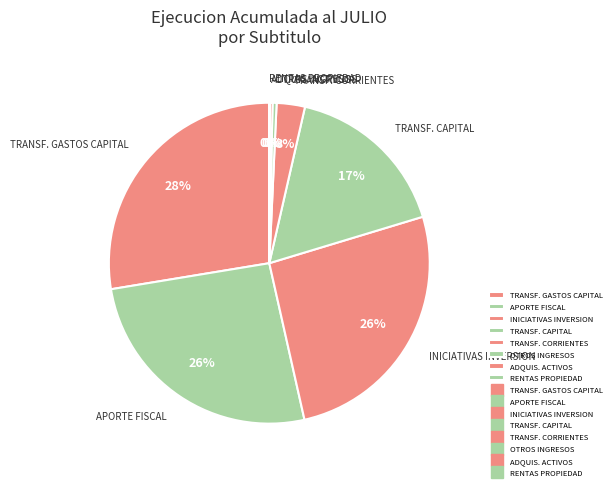

Is it true that APORTE FISCAL is 26% of the pie?

True